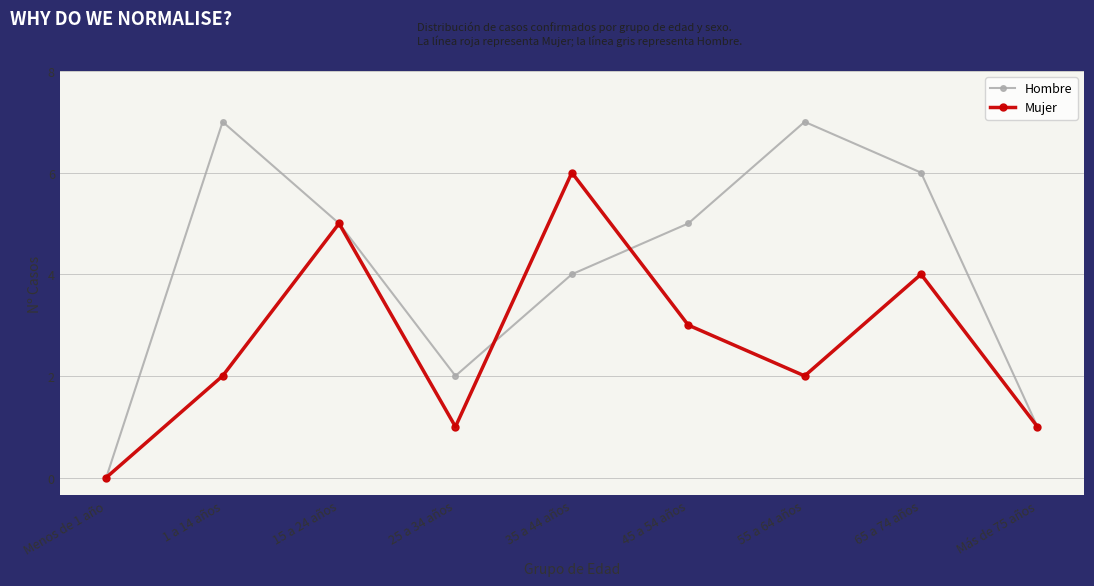

Rank the series by their average value, from lowest to highest.

Mujer, Hombre